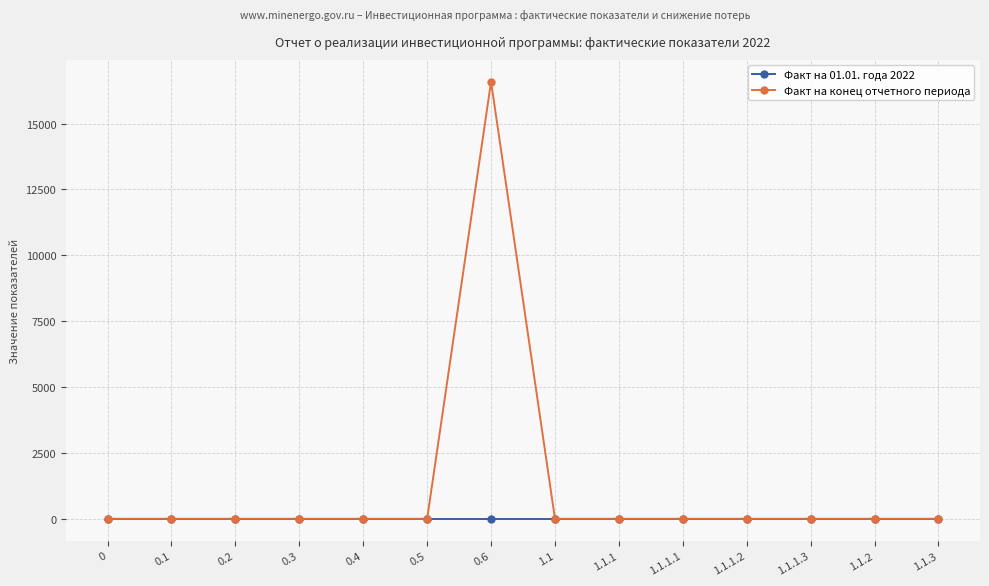

Reading left to right, what are all the values shown in this chart?

Факт на 01.01. года 2022: 0=0.0	0.1=0.0	0.2=0.0	0.3=0.0	0.4=0.0	0.5=0.0	0.6=0.0	1.1=0.0	1.1.1=0.0	1.1.1.1=0.0	1.1.1.2=0.0	1.1.1.3=0.0	1.1.2=0.0	1.1.3=0.0
Факт на конец отчетного периода: 0=0.0	0.1=0.0	0.2=0.0	0.3=0.0	0.4=0.0	0.5=0.0	0.6=16585.4	1.1=0.0	1.1.1=0.0	1.1.1.1=0.0	1.1.1.2=0.0	1.1.1.3=0.0	1.1.2=0.0	1.1.3=0.0